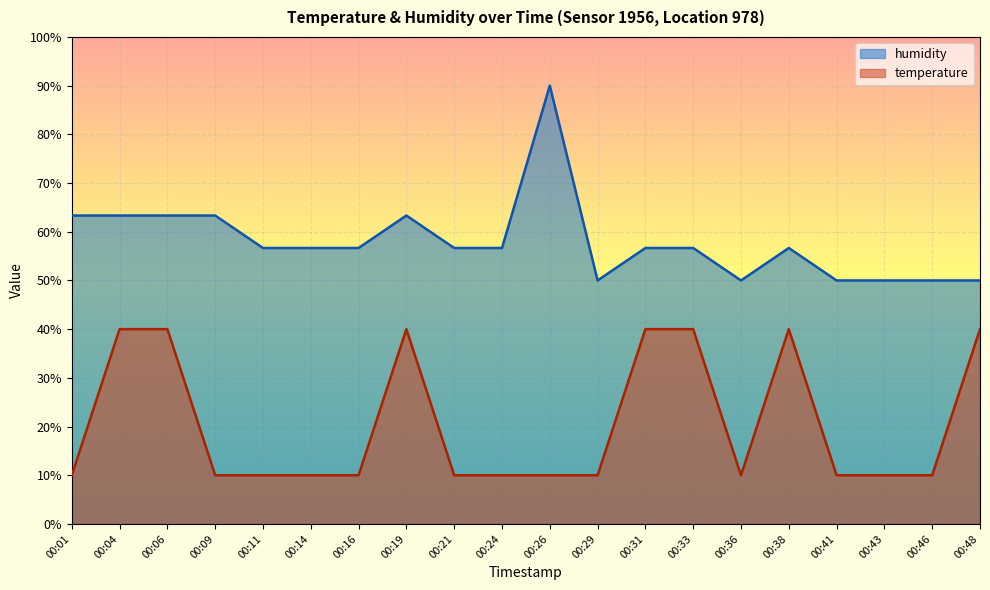

What is the value of the temperature point at the 20th from the left?

40.0